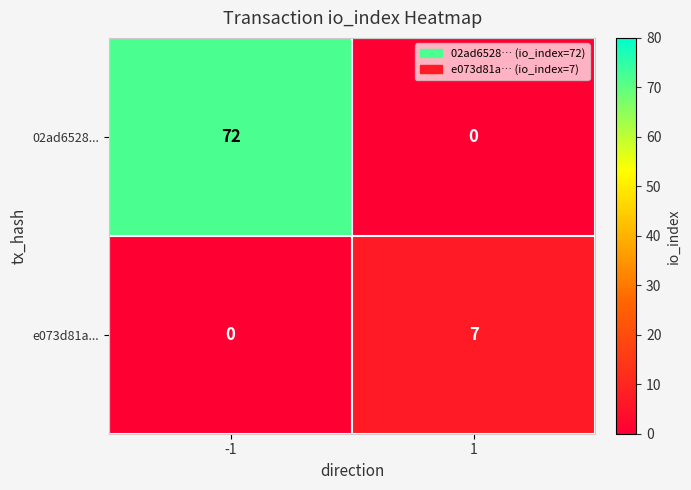

Count the number of data series in this chart.

2